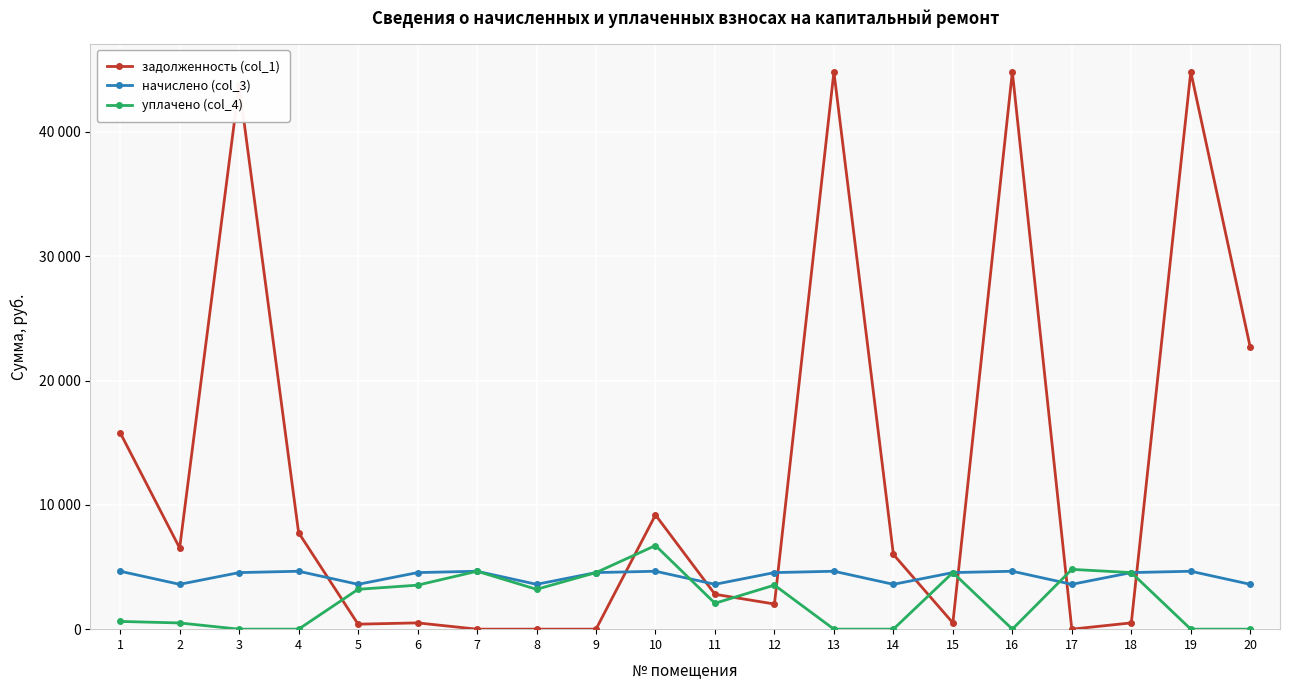

True or false: начислено (col_3) and задолженность (col_1) cross at least once.

True